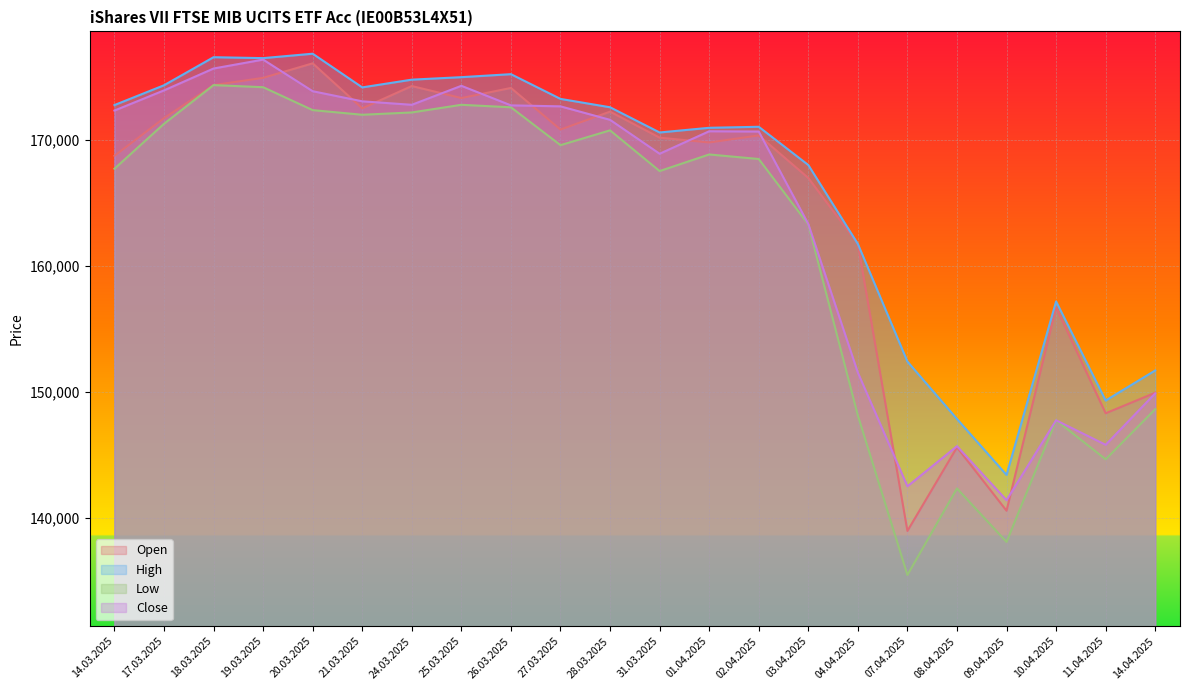

Reading left to right, list all the values displayed in this chart.

Open: 168719	171703	174325	174899	176049	172481	174251	173298	174099	170801	172223	170162	169776	170338	166966	161740	138997	145620	140601	156709	148321	149949
High: 172742	174311	176535	176462	176812	174144	174756	174954	175191	173231	172569	170571	170942	171022	167993	161740	152421	147869	143436	157182	149331	151714
Low: 167699	171257	174325	174158	172342	171975	172158	172763	172567	169567	170739	167514	168829	168469	163287	148142	135510	142363	138127	147766	144676	148646
Close: 172307	173906	175639	176345	173840	173039	172765	174269	172719	172641	171572	168885	170667	170646	163323	151543	142532	145714	141431	147766	145822	149896